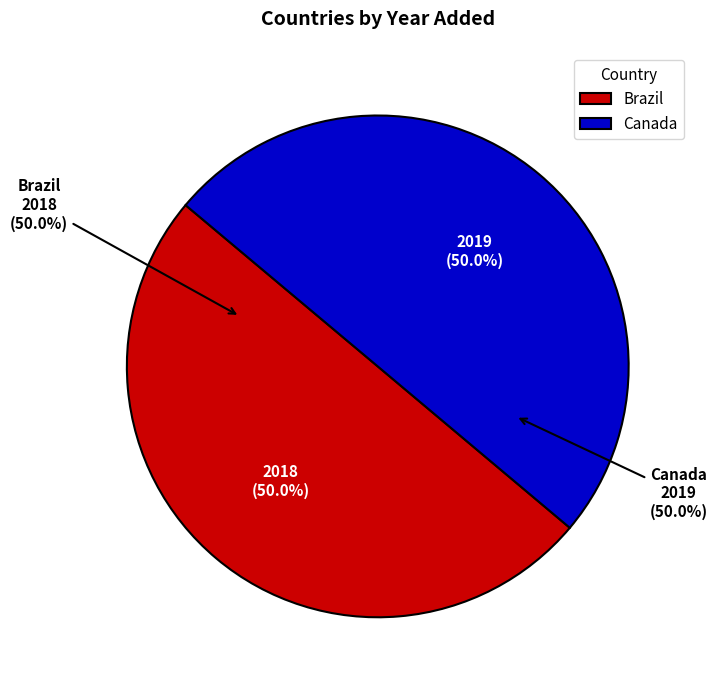

The Brazil slice represents 59% of the pie. True or false?

False